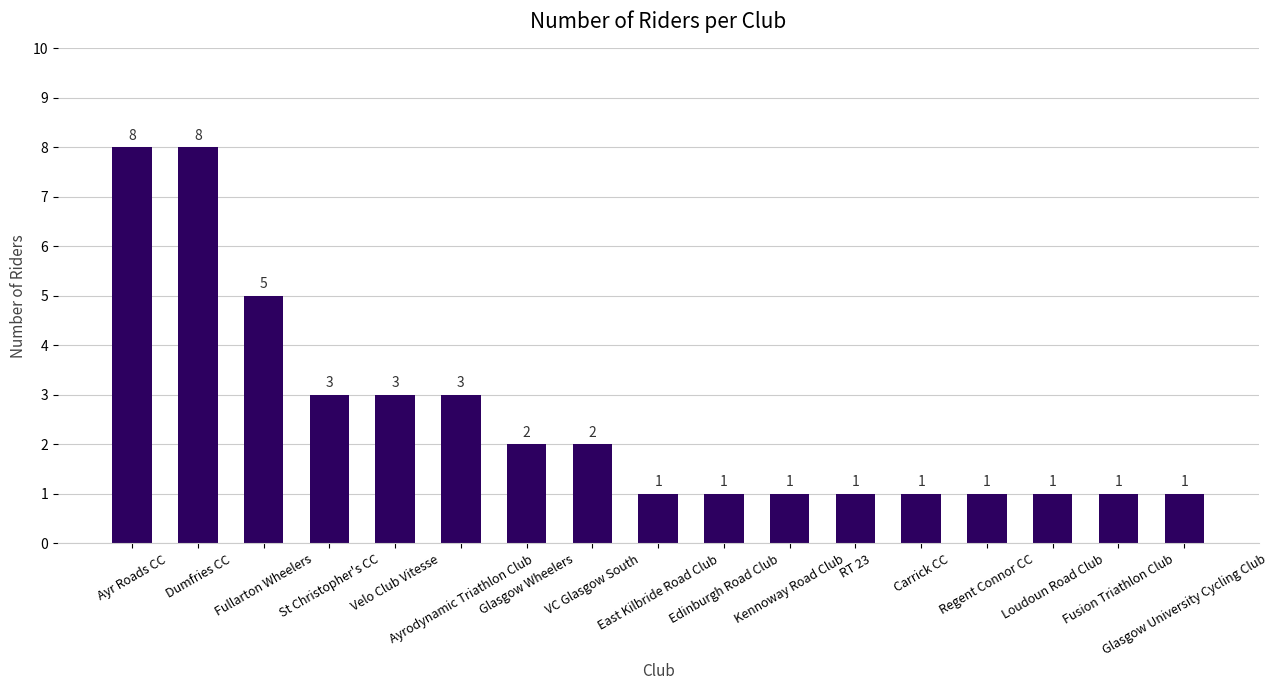

What is the greatest value displayed?

8